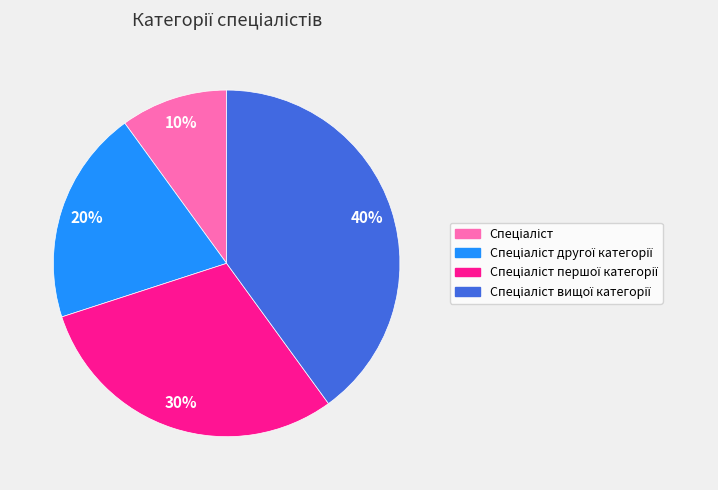

To the nearest percent, what is the difference between the largest and smallest slice percentages?

30%